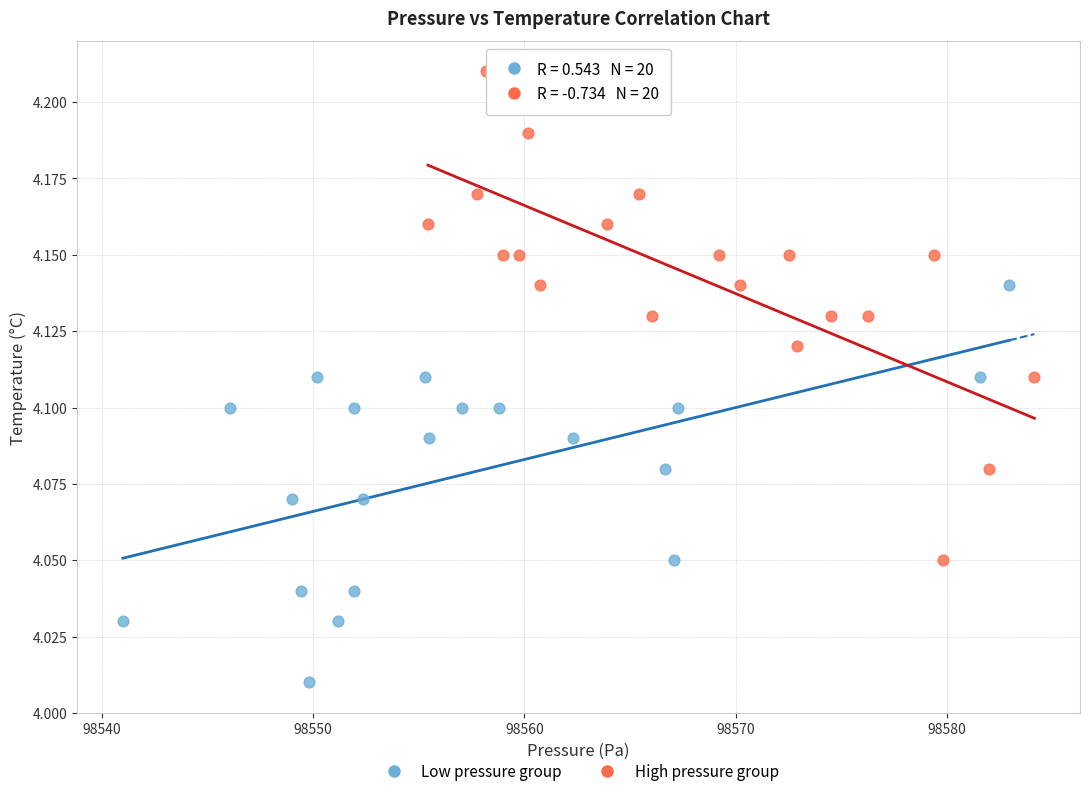

Which series reaches the minimum Y coordinate?

Low pressure group